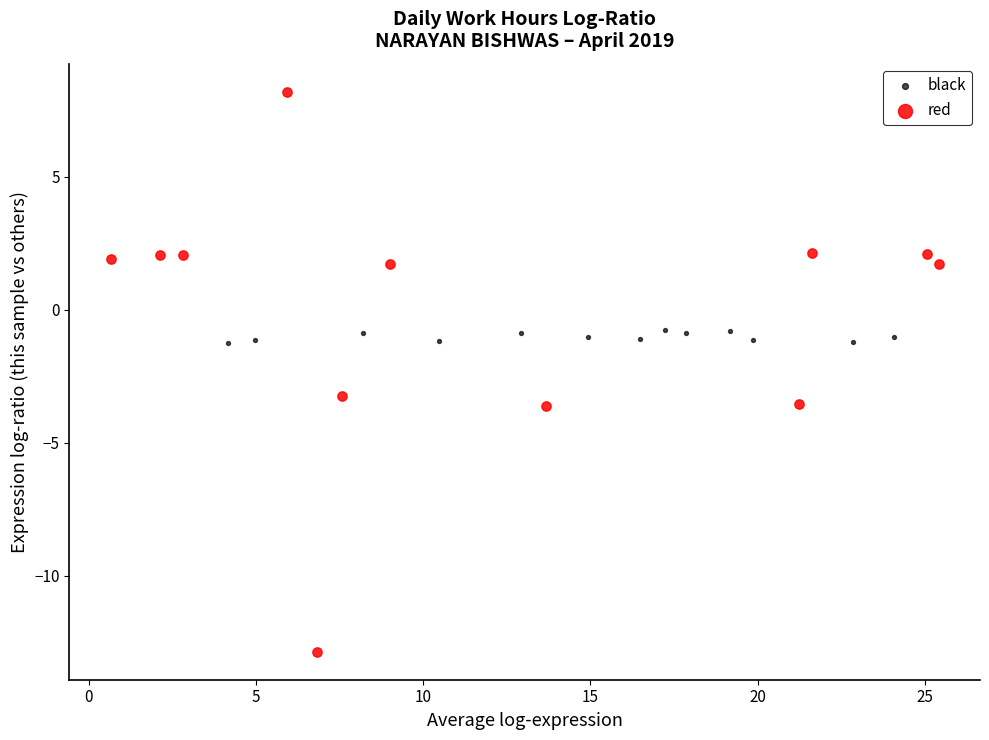

Which series contains the lowest Y value?

red